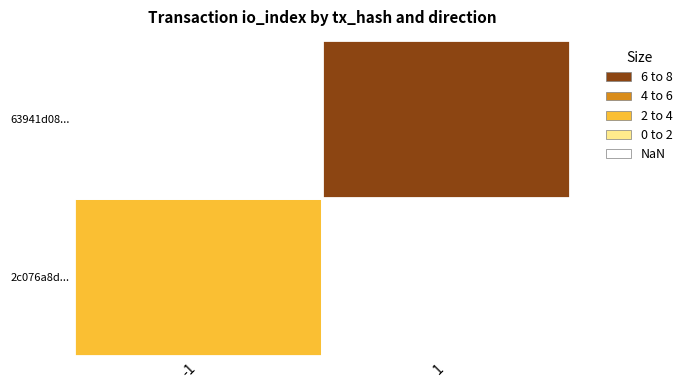

How many categories are shown in the chart?

2